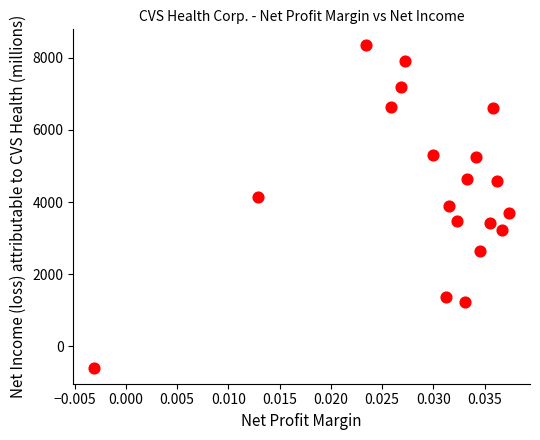

What is the range of Y values (max minus min)?

8938